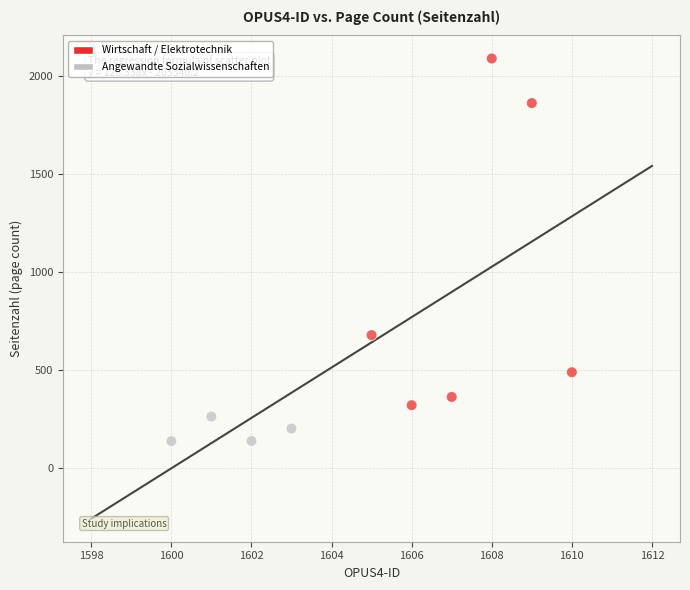

What is the range of Y values (max minus min)?

1949